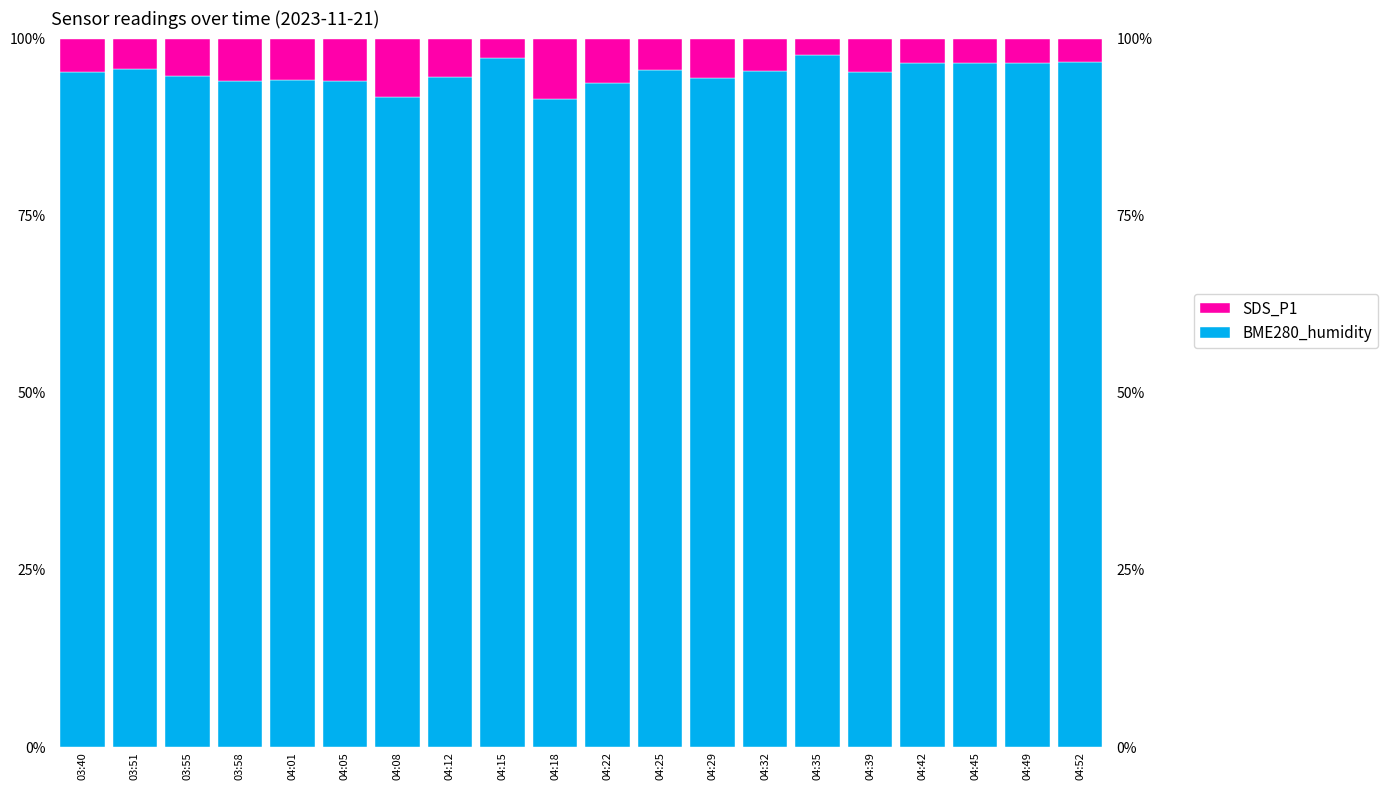

Reading left to right, transcribe all the data shown in this chart.

BME280_humidity: 95.3	95.8	94.8	94.1	94.1	94.0	91.7	94.6	97.3	91.5	93.7	95.6	94.4	95.4	97.7	95.3	96.6	96.6	96.5	96.7
SDS_P1: 4.7	4.2	5.2	5.9	5.9	6.0	8.3	5.4	2.7	8.5	6.3	4.4	5.6	4.6	2.3	4.7	3.4	3.4	3.5	3.3